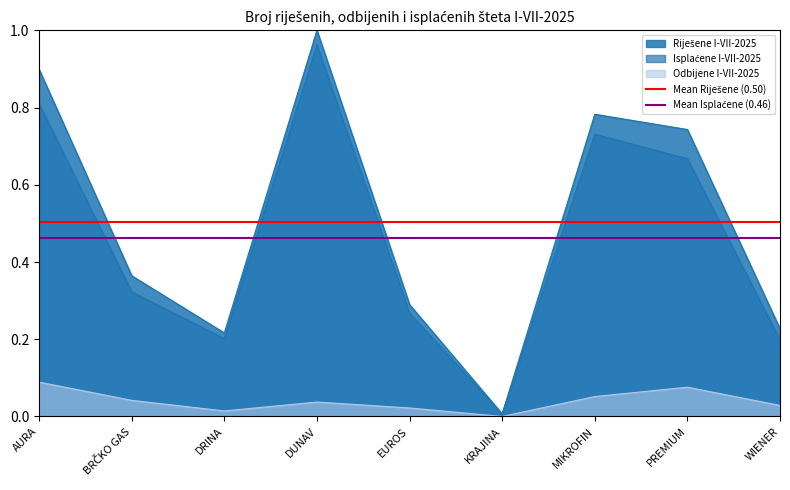

Is the value of Mean Riješene (0.50) at AURA greater than the value of Mean Isplaćene (0.46) at BRČKO GAS?

Yes